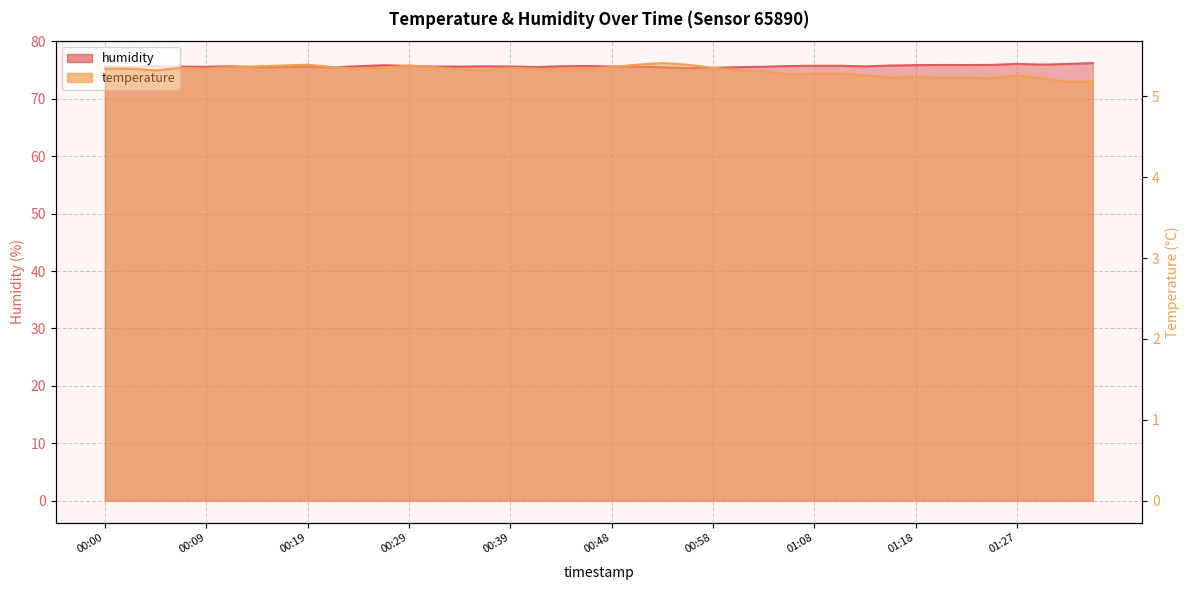

The temperature series shows 5.3 at 01:10. True or false?

True